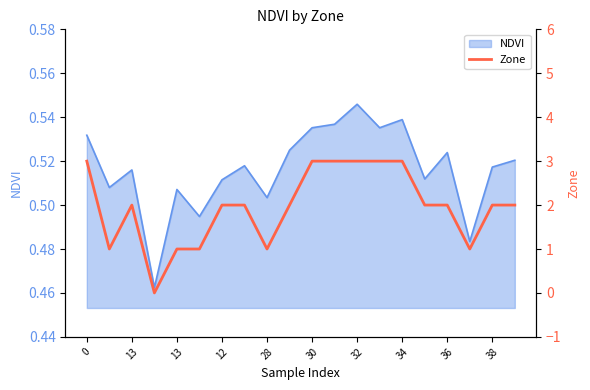

What is the label of the 12th point from the left?

11